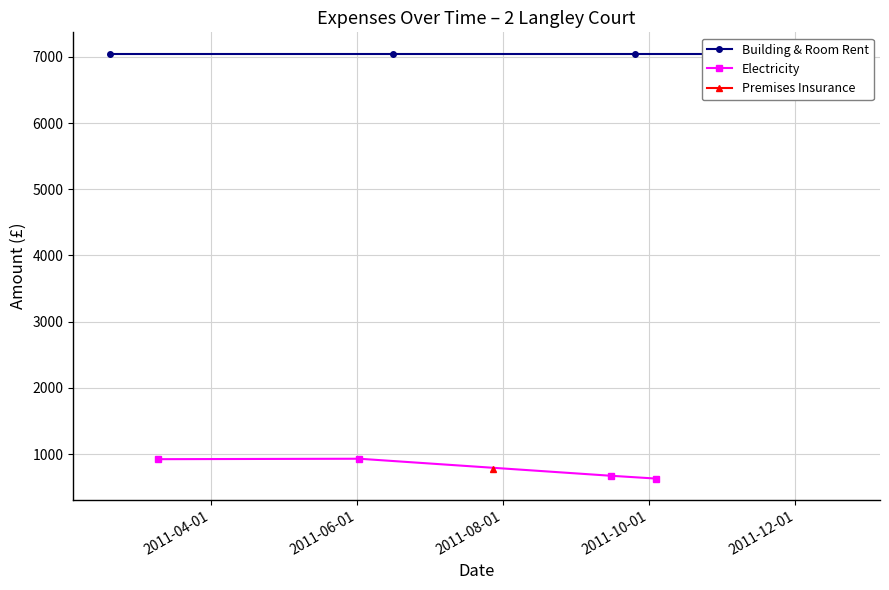

What is the value of the Electricity point at the 1st from the left?

923.2